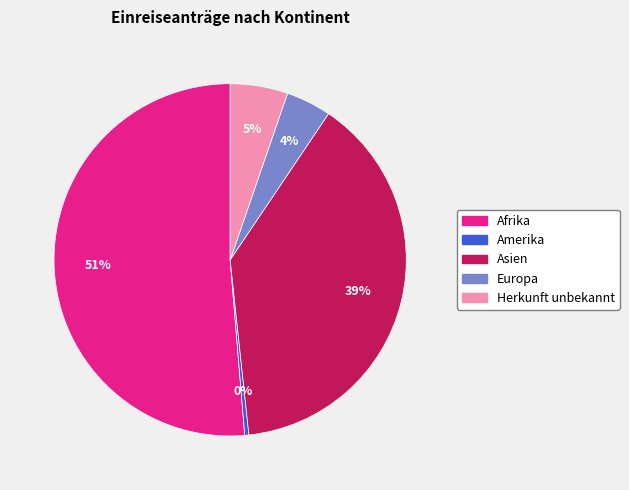

To the nearest percent, what percentage of the pie is Europa?

4%